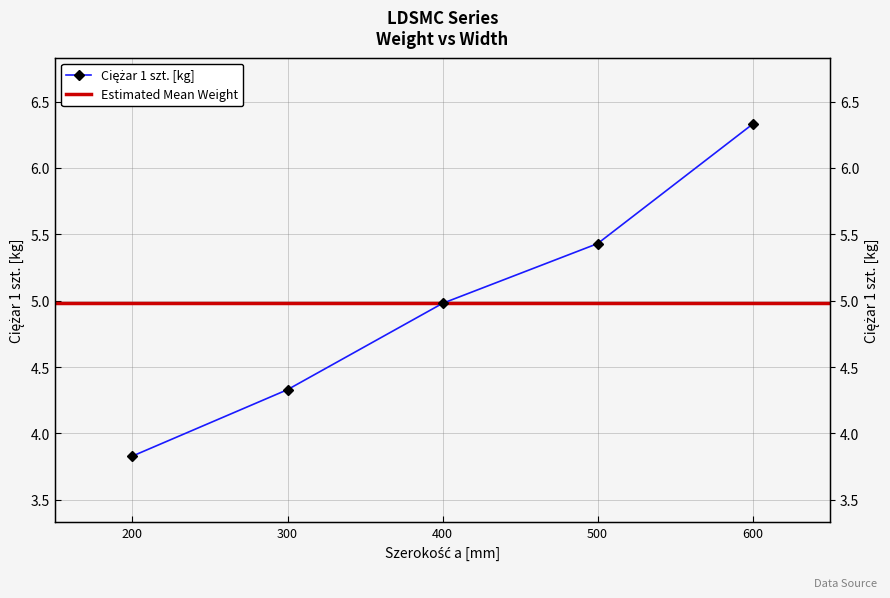

What is the sum of the values at 300 and 500?

9.8